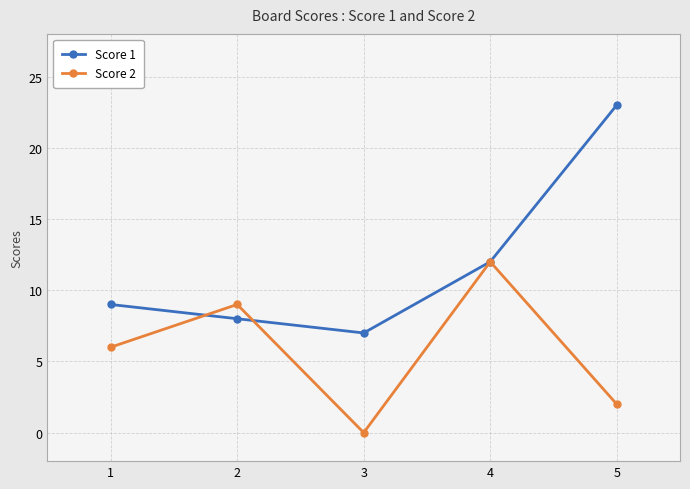

Rank the categories by Score 2 value from highest to lowest.

4, 2, 1, 5, 3